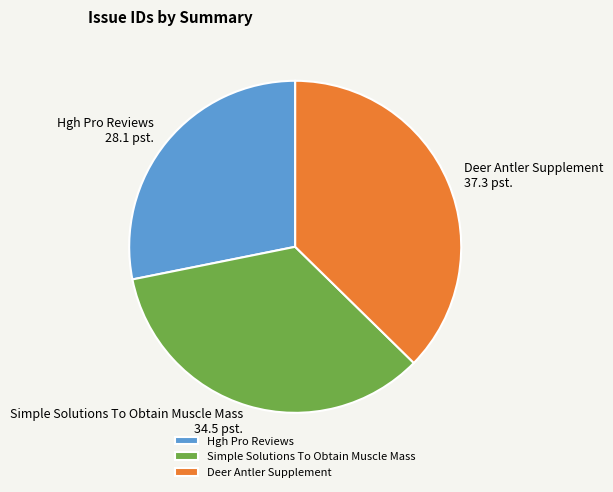

True or false: Deer Antler Supplement accounts for 32% of the total.

False